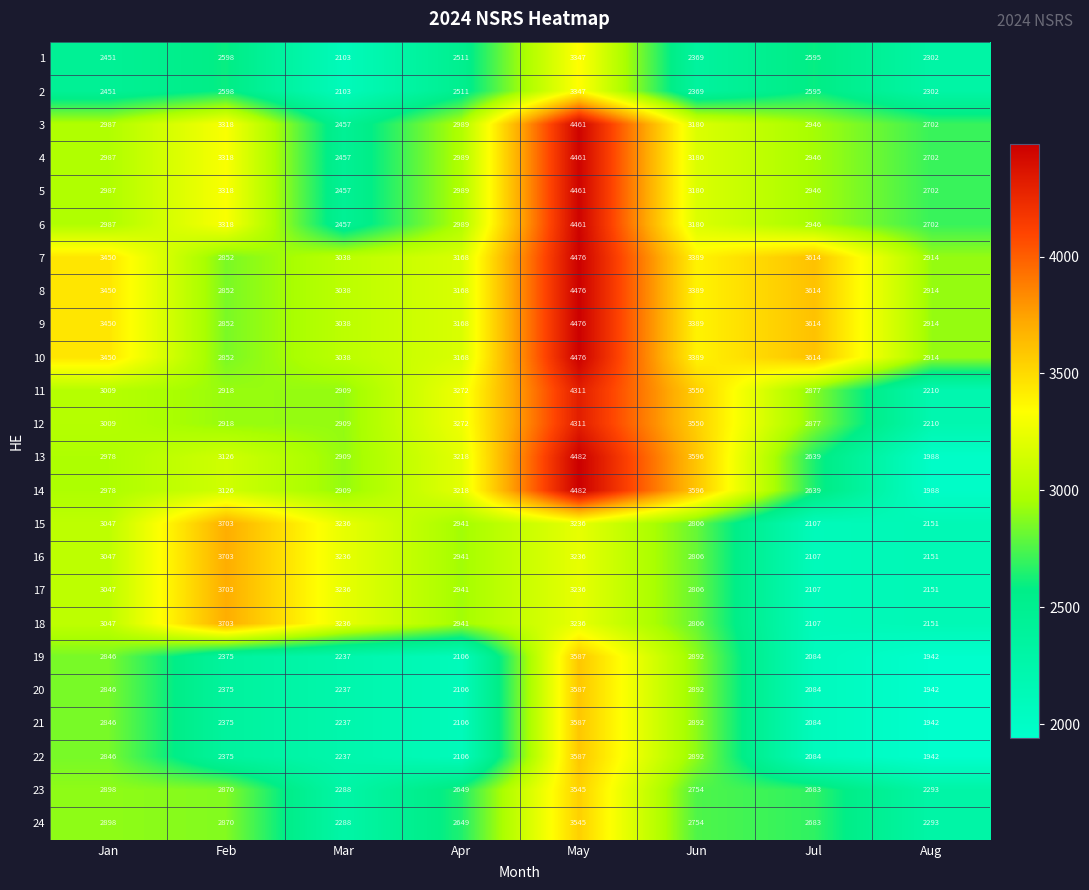

The 8 series shows 3168 at Apr. True or false?

True